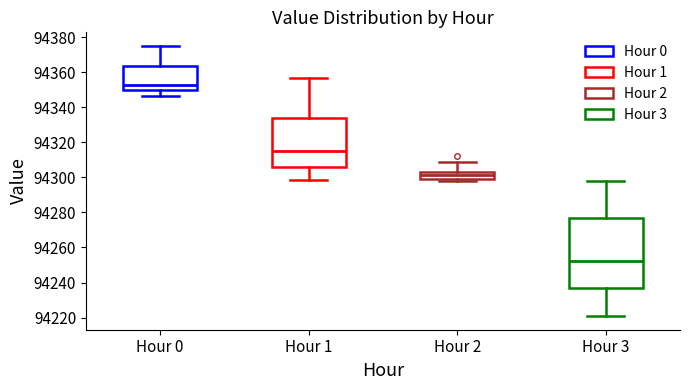

Comparing the boxes themselves (not the whiskers), which one is the tallest?

Hour 3